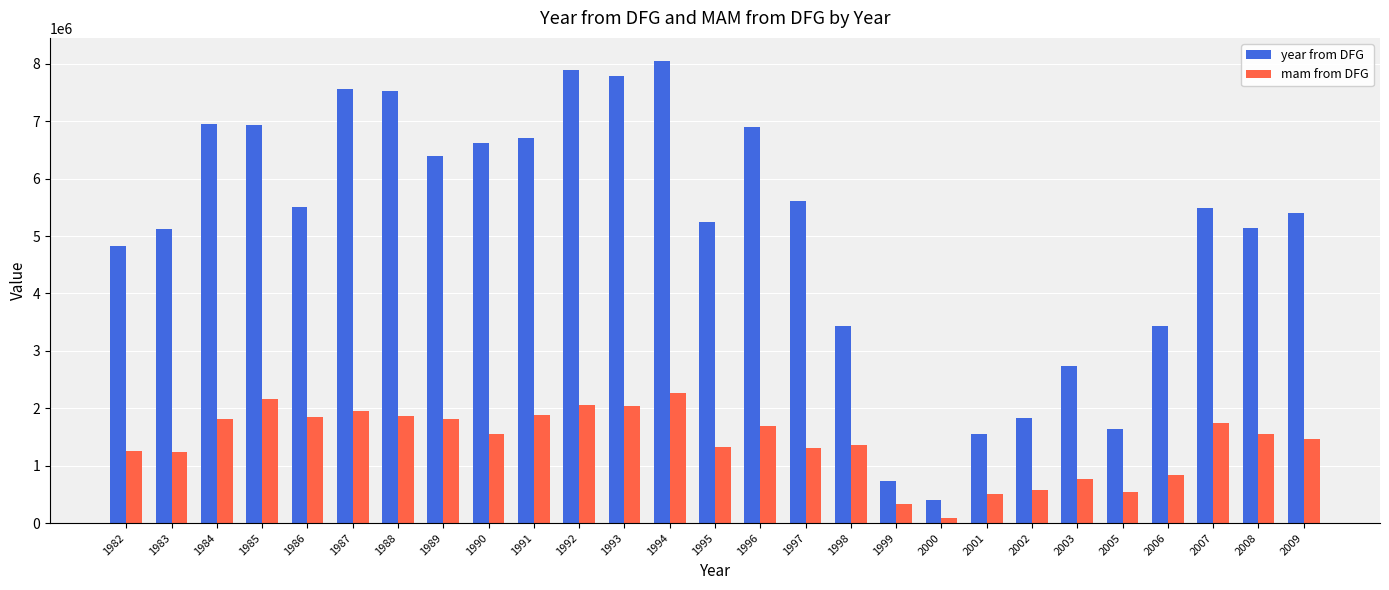

What is the greatest value displayed?

8050500